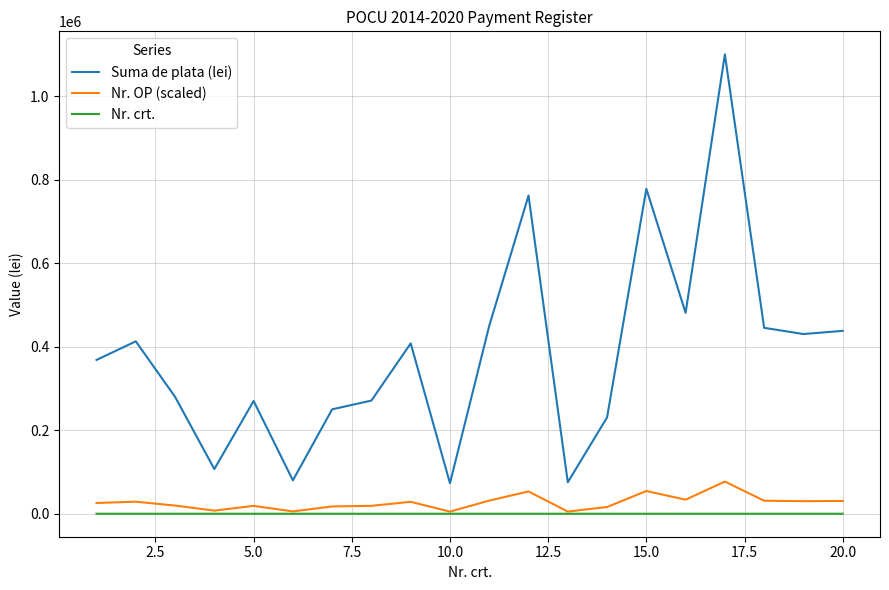

What is the difference between the maximum and minimum values in the Nr. OP (scaled) series?

71881.4